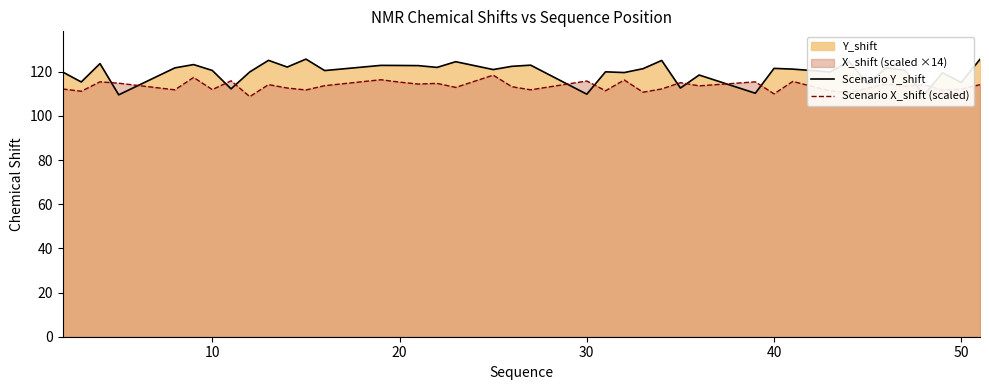

Which series has the largest total across all categories?

Scenario Y_shift